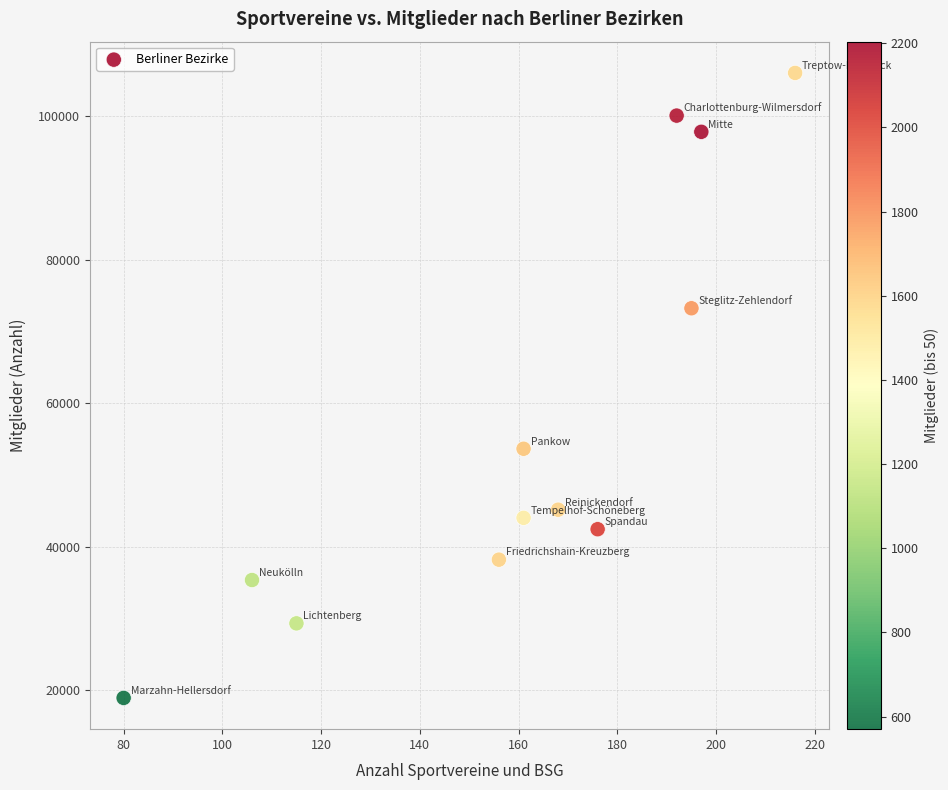

What Y value in the scatter plot is closest to 62463?

53639